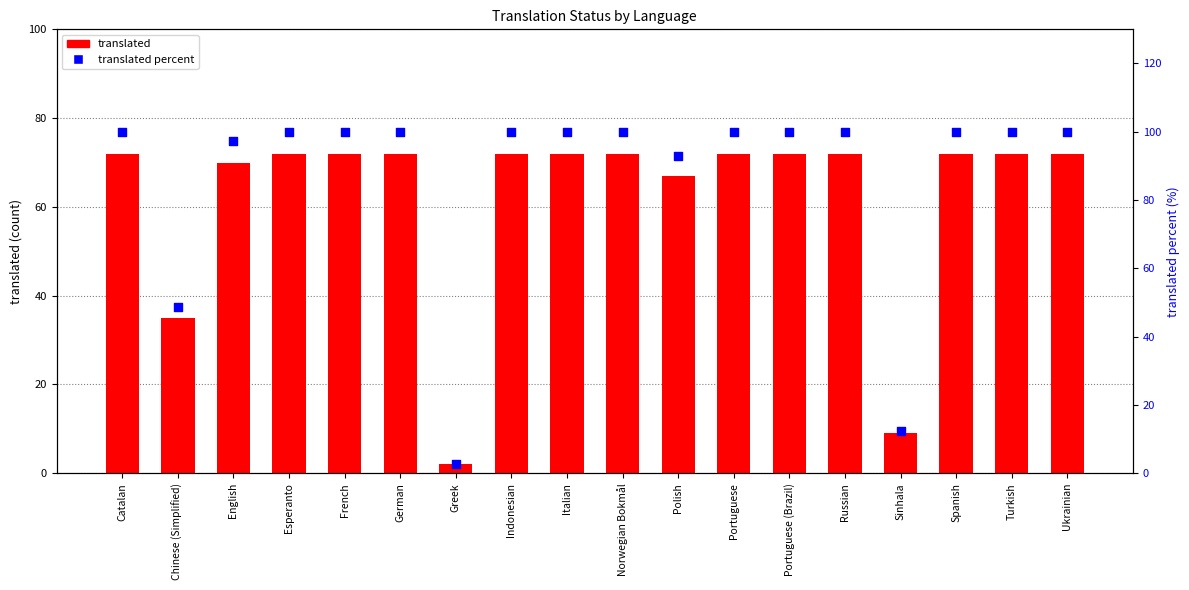

Which series has the widest spread of Y values?

translated_percent